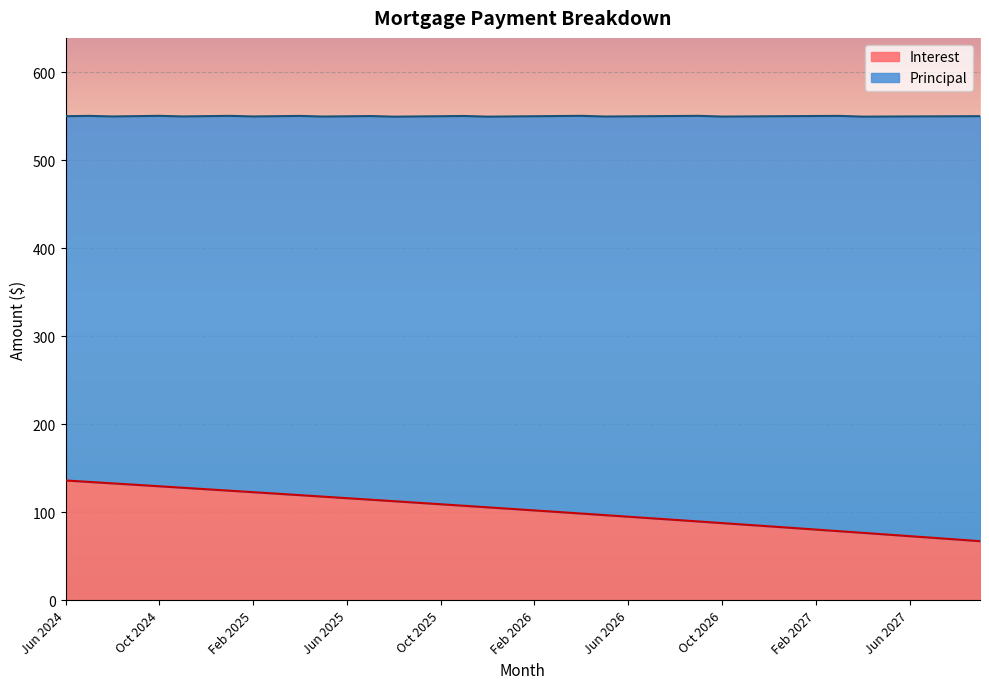

What is the difference between the maximum and second lowest values?

67.0